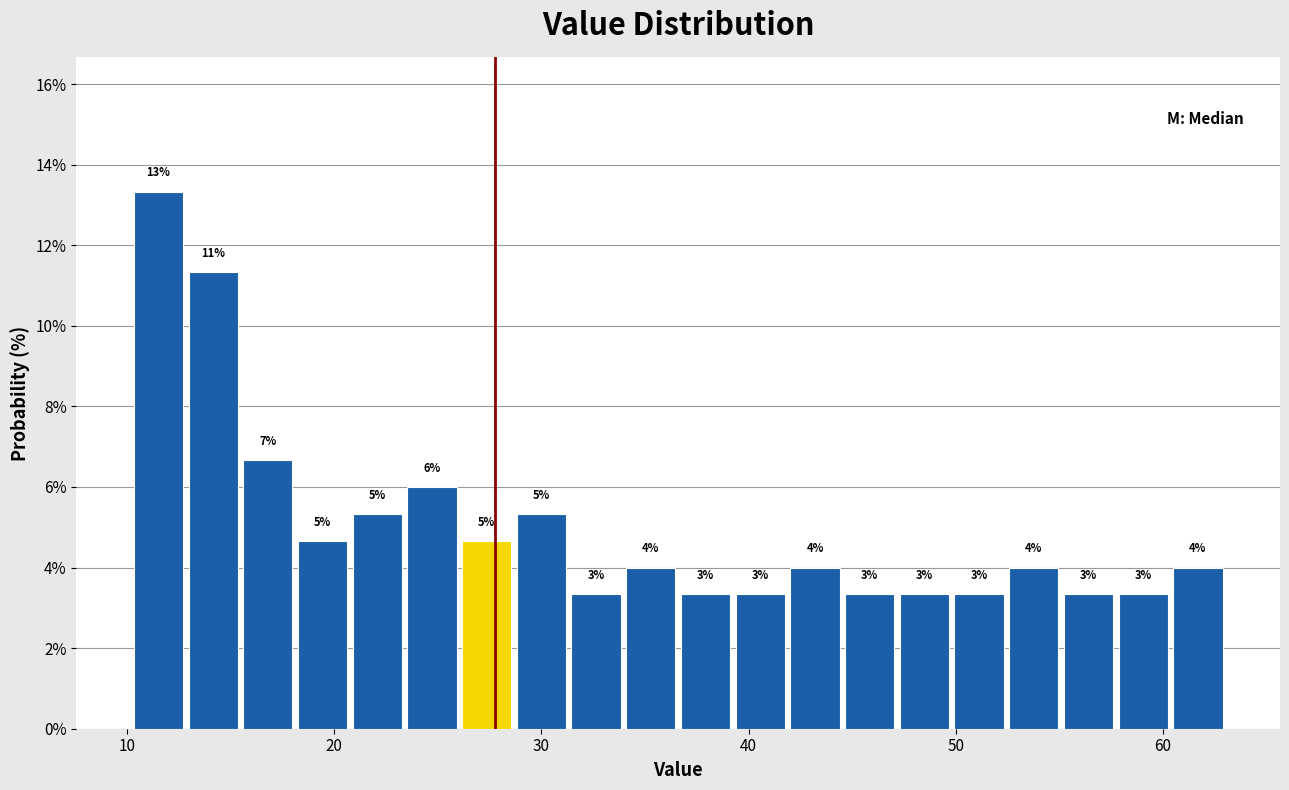

Around what value on the x-axis is the tallest bar? Give the approximate position of its centre, as read against the axis.

12